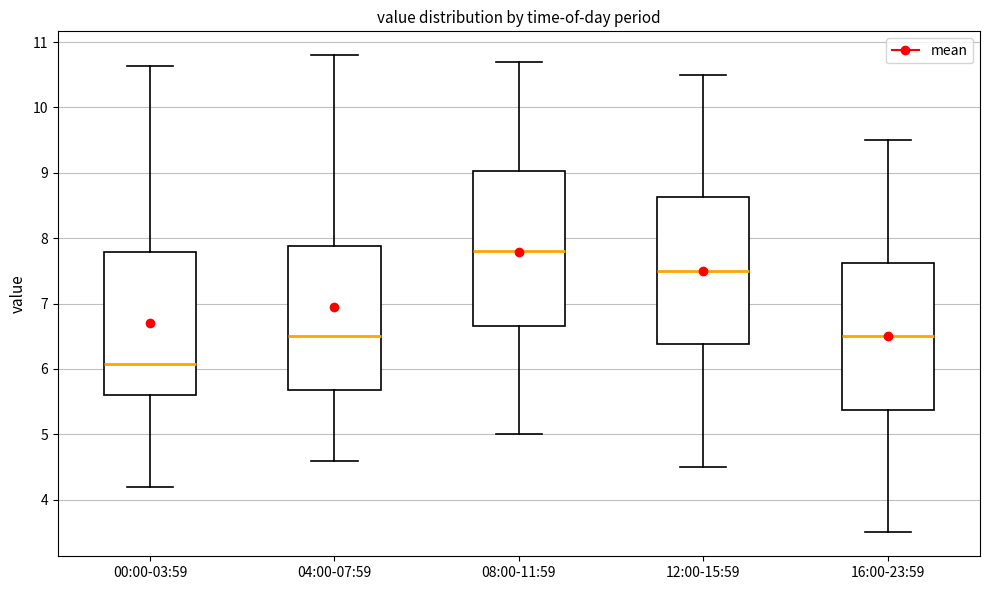

Reading left to right, read every box against the y-axis: the position of its median line, the range the box covers, and the ends of its whiskers. The values are not printed on the chart, so give them approximately, as read against the axis.

00:00-03:59: median 6.1, box 5.6 to 7.8, whiskers 4.2 to 10.6
04:00-07:59: median 6.5, box 5.7 to 7.9, whiskers 4.6 to 10.8
08:00-11:59: median 7.8, box 6.7 to 9.0, whiskers 5.0 to 10.7
12:00-15:59: median 7.5, box 6.4 to 8.6, whiskers 4.5 to 10.5
16:00-23:59: median 6.5, box 5.4 to 7.6, whiskers 3.5 to 9.5